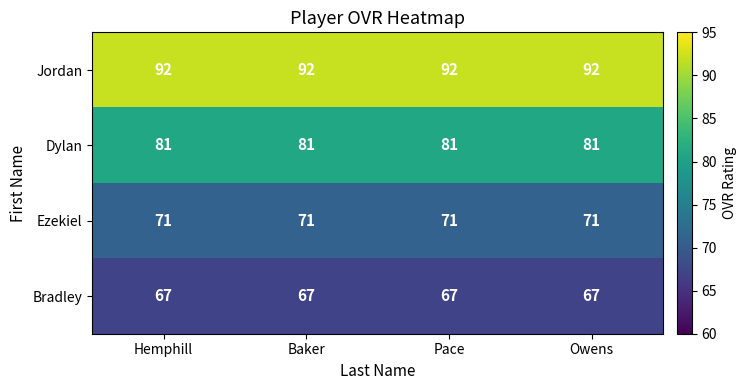

What is the smallest value displayed?

67